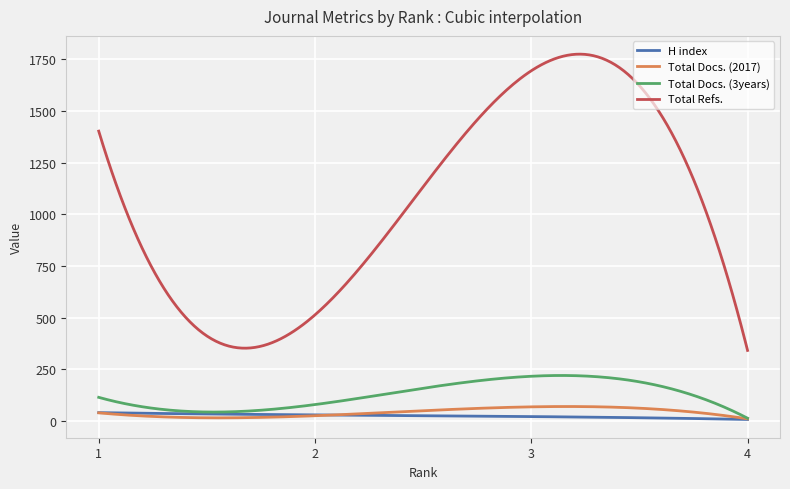

Does the chart display data point markers on the line(s)?

No